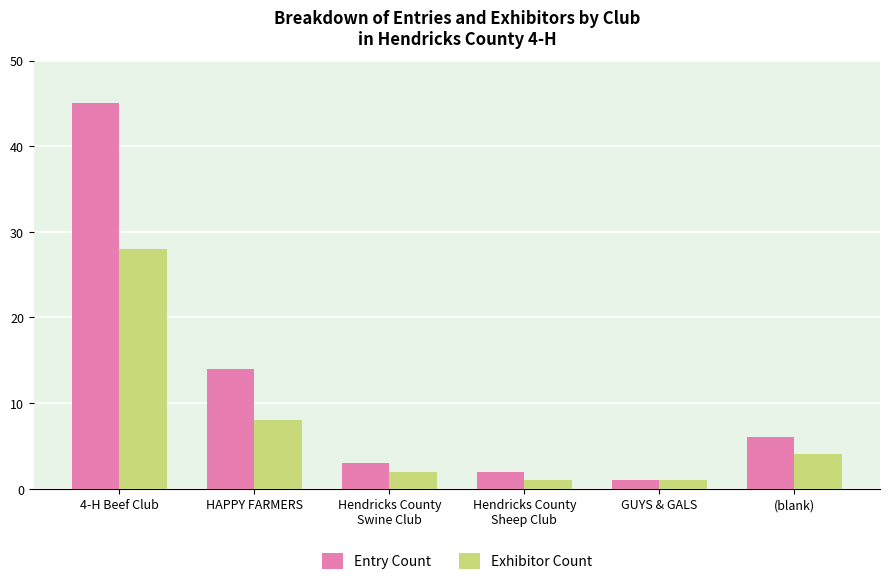

What is the sum of all Entry Count values?

71